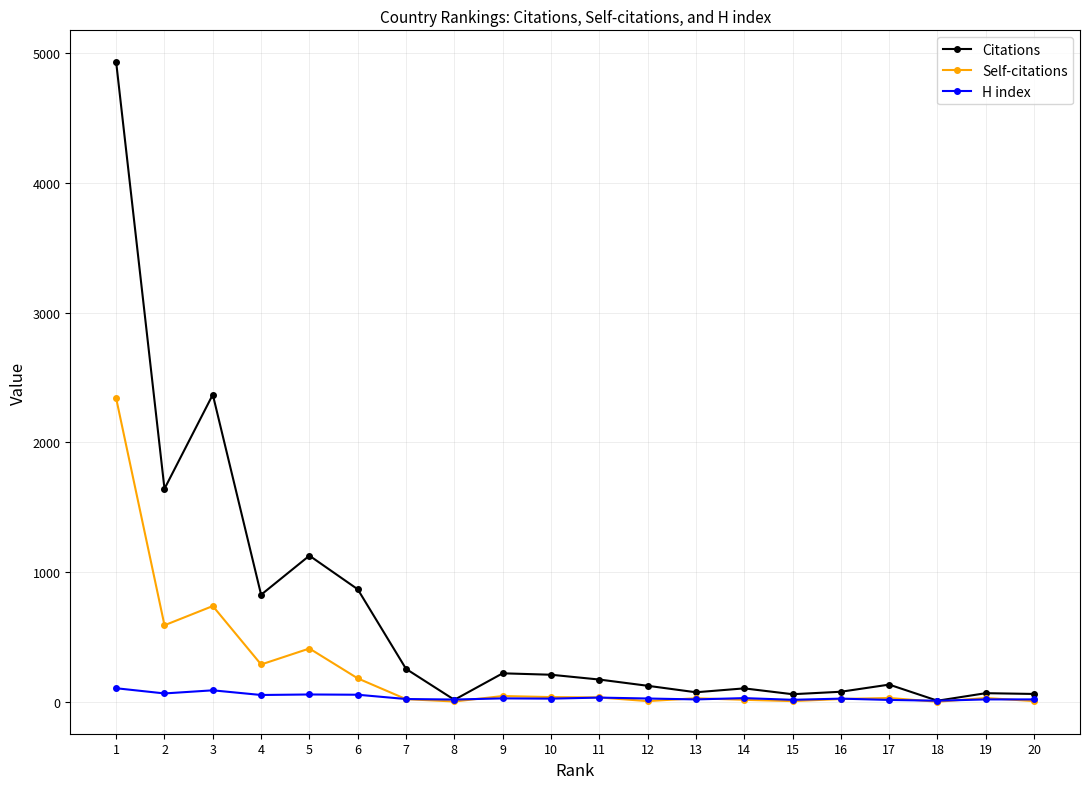

Where is the first local minimum for Self-citations?

2